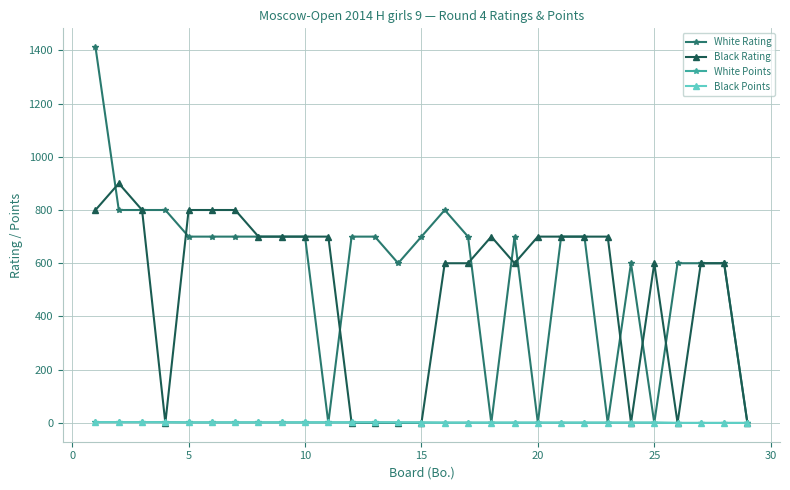

True or false: Black Rating has more than 2 points higher than both neighbors.

True